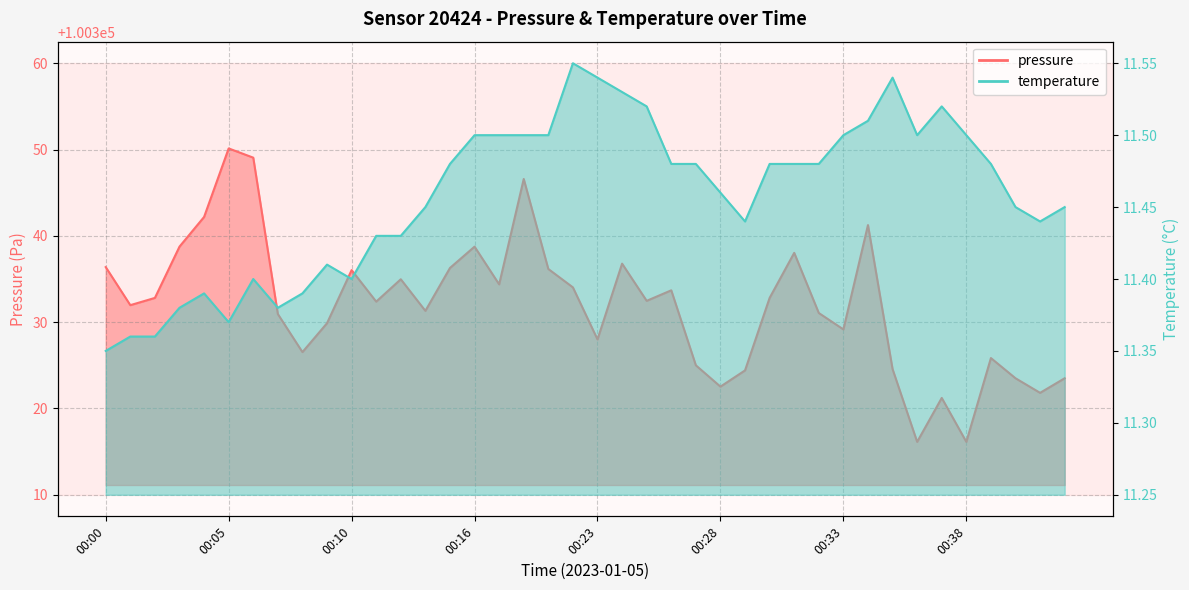

Reading left to right, list all the values displayed in this chart.

pressure: 00:00=100336.4	00:01=100332.0	00:02=100332.8	00:03=100338.8	00:04=100342.2	00:05=100350.1	00:06=100349.1	00:07=100330.9	00:08=100326.5	00:09=100329.9	00:10=100336.0	00:11=100332.4	00:12=100335.0	00:14=100331.3	00:15=100336.3	00:16=100338.8	00:18=100334.4	00:19=100346.6	00:20=100336.2	00:22=100334.0	00:23=100328.0	00:24=100336.8	00:25=100332.5	00:26=100333.7	00:27=100325.0	00:28=100322.5	00:29=100324.4	00:30=100332.8	00:31=100338.0	00:32=100331.1	00:33=100329.2	00:34=100341.2	00:35=100324.6	00:36=100316.1	00:37=100321.2	00:38=100316.1	00:39=100325.8	00:40=100323.5	00:41=100321.8	00:42=100323.5
temperature: 00:00=11.3	00:01=11.4	00:02=11.4	00:03=11.4	00:04=11.4	00:05=11.4	00:06=11.4	00:07=11.4	00:08=11.4	00:09=11.4	00:10=11.4	00:11=11.4	00:12=11.4	00:14=11.4	00:15=11.5	00:16=11.5	00:18=11.5	00:19=11.5	00:20=11.5	00:22=11.6	00:23=11.5	00:24=11.5	00:25=11.5	00:26=11.5	00:27=11.5	00:28=11.5	00:29=11.4	00:30=11.5	00:31=11.5	00:32=11.5	00:33=11.5	00:34=11.5	00:35=11.5	00:36=11.5	00:37=11.5	00:38=11.5	00:39=11.5	00:40=11.4	00:41=11.4	00:42=11.4